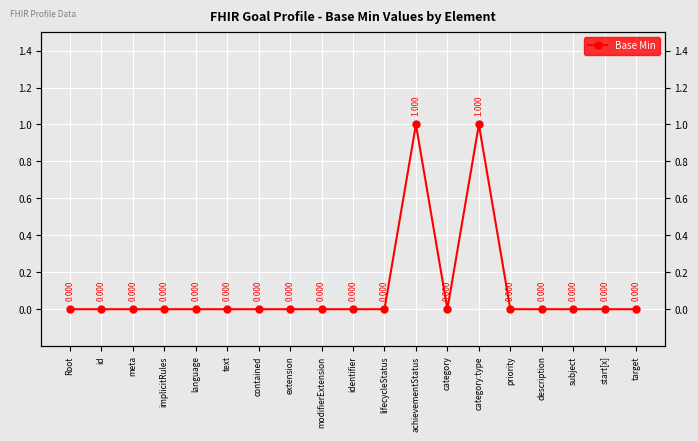

Reading left to right, list all the values displayed in this chart.

0	0	0	0	0	0	0	0	0	0	0	1	0	1	0	0	0	0	0